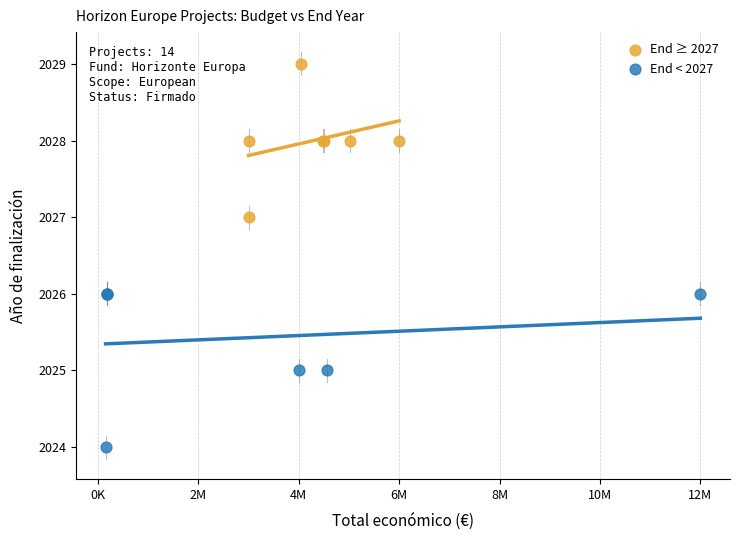

What are all the series names shown in the legend?

End ≥ 2027, End < 2027